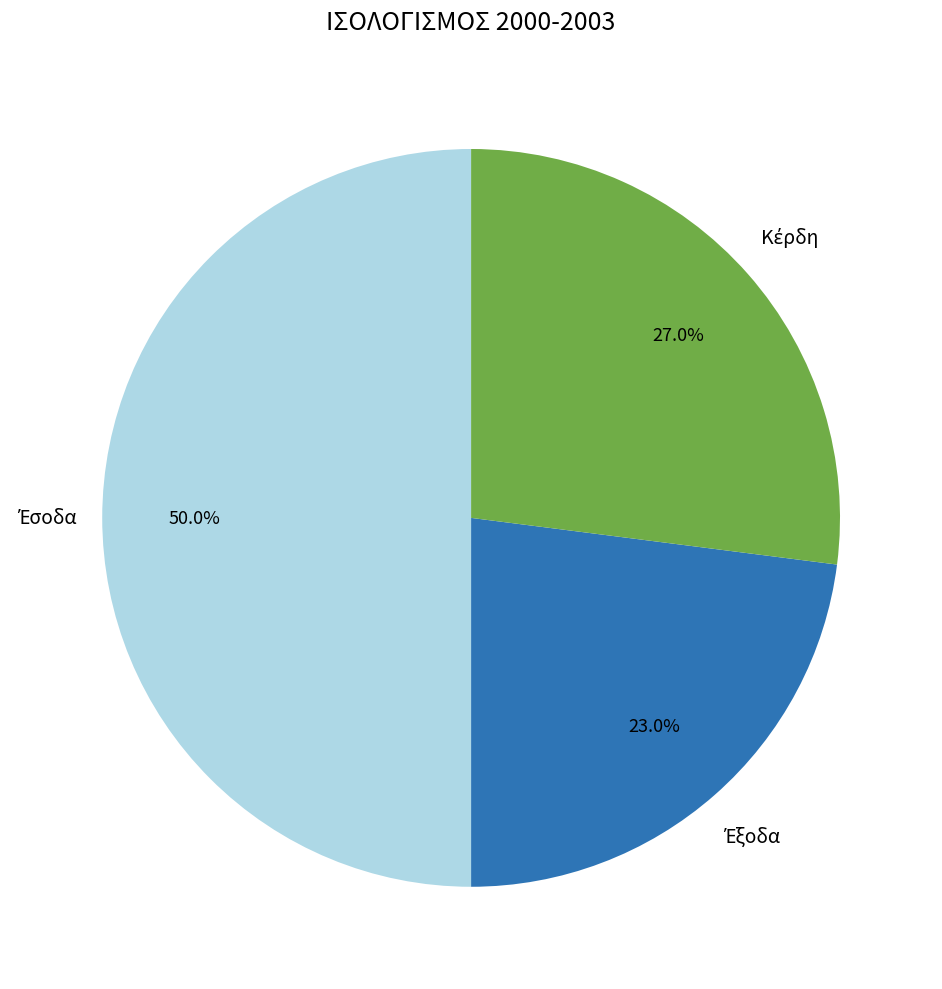

Count the number of slices in the pie.

3